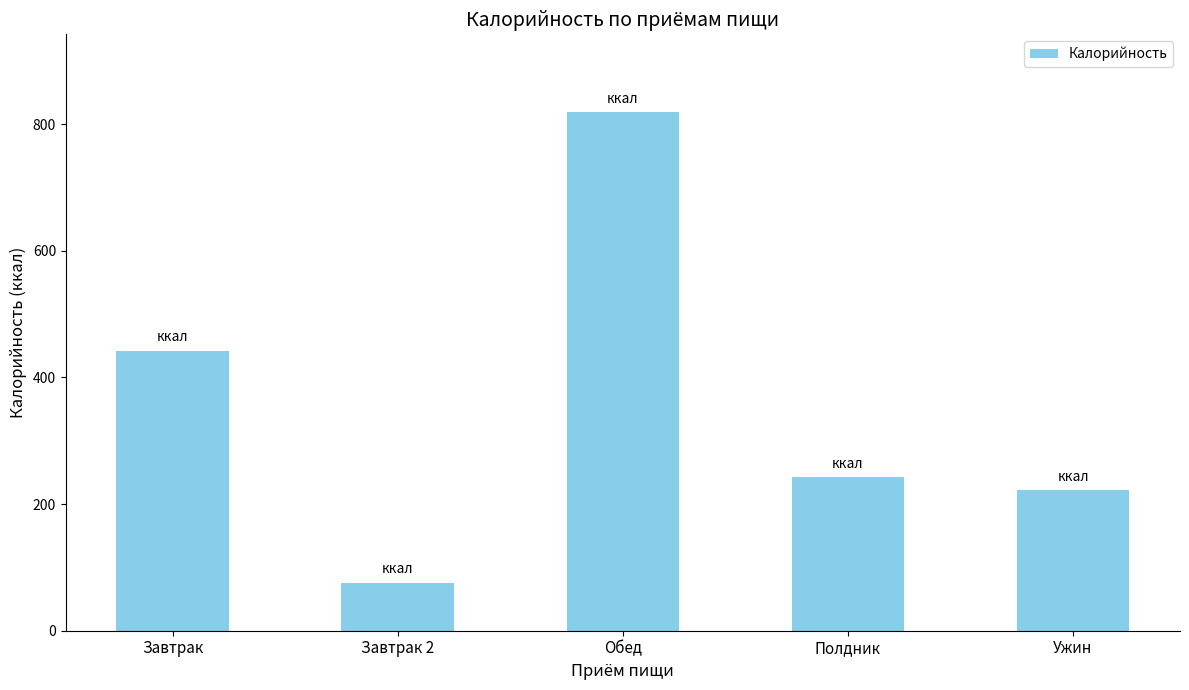

Count the number of categories in the chart.

5